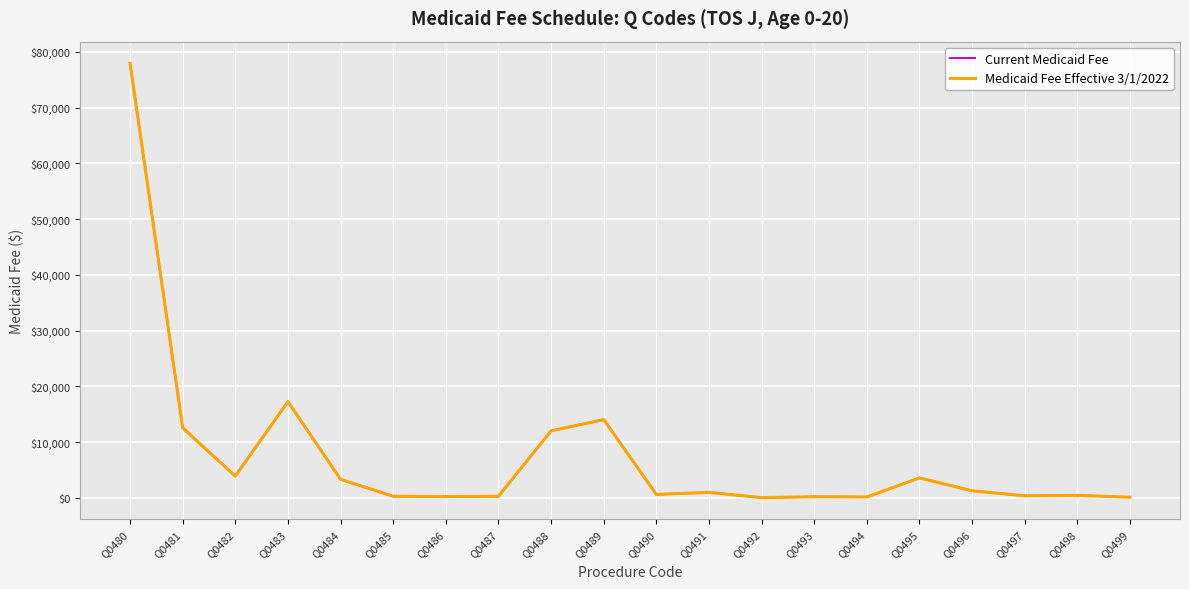

At which category does Current Medicaid Fee reach its first local valley?

Q0482